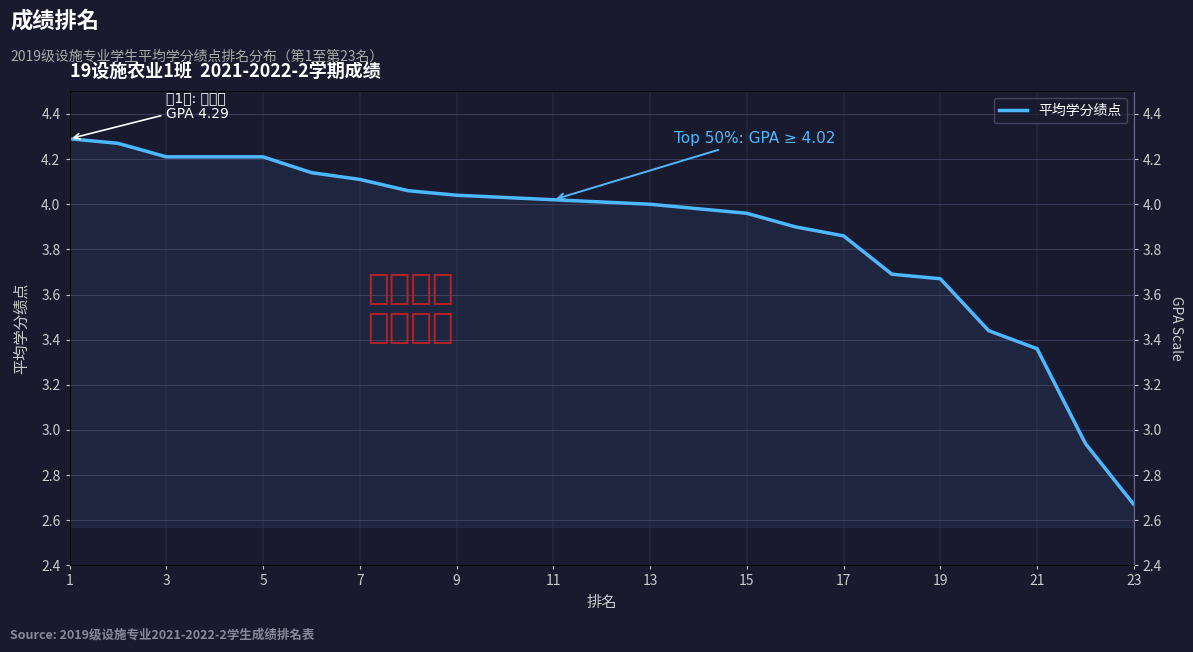

Where does the data first go above 4?

1